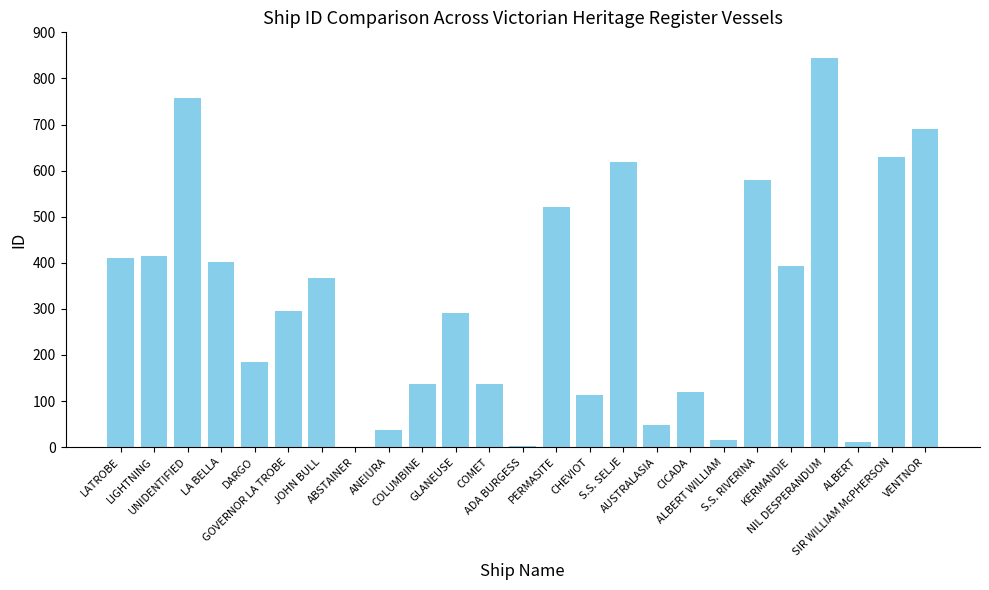

What is the maximum value shown in the chart?

844